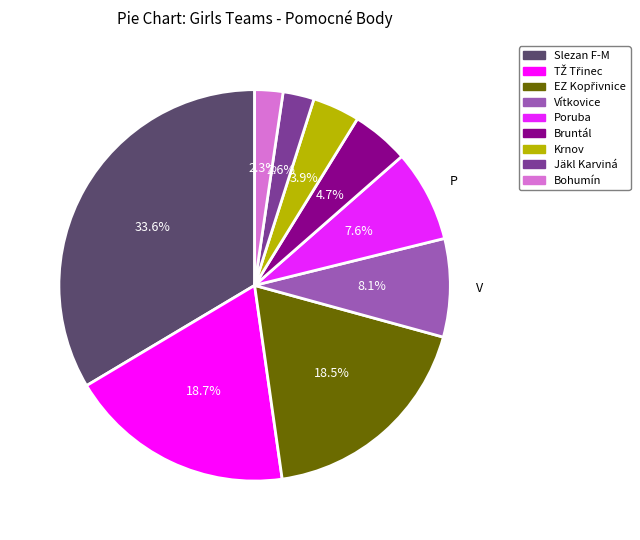

How many slices are in this pie chart?

9